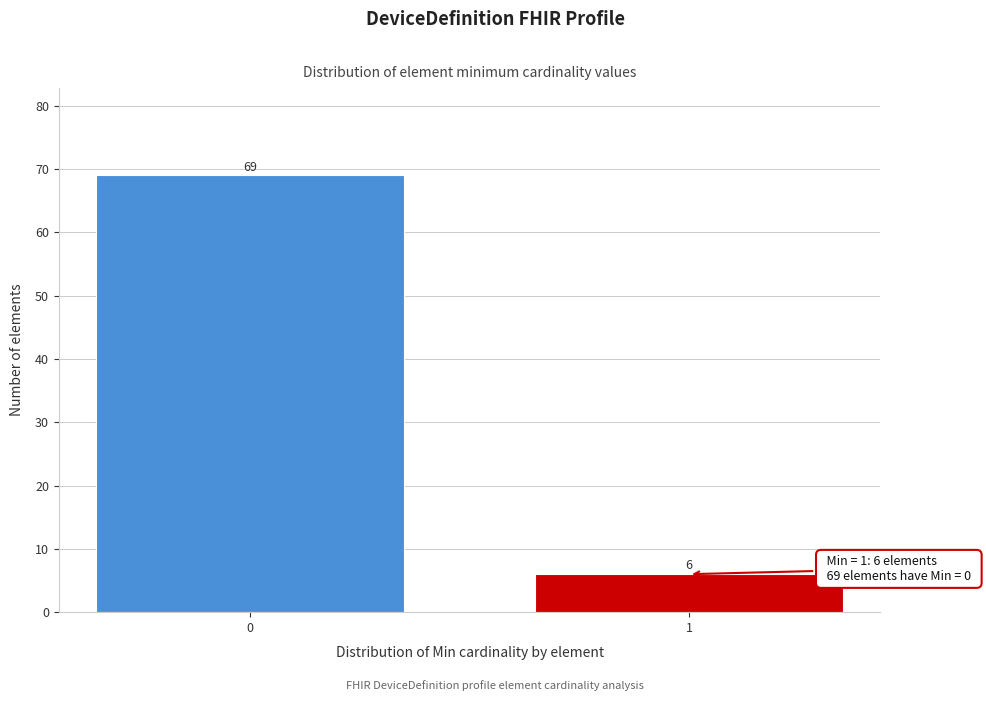

Reading left to right, what are all the values shown in this chart?

69	6